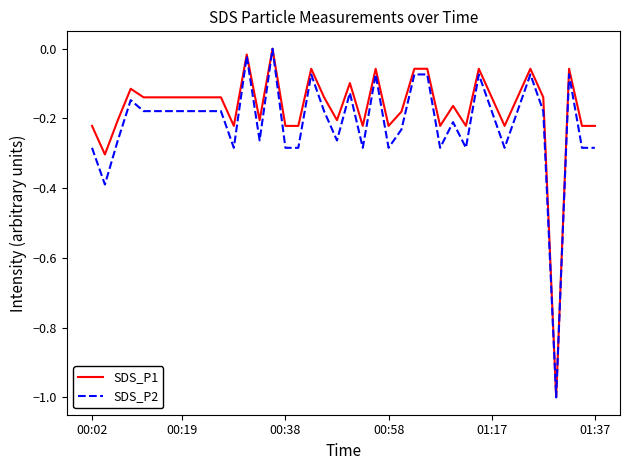

Which series has the largest range (max minus min)?

SDS_P1